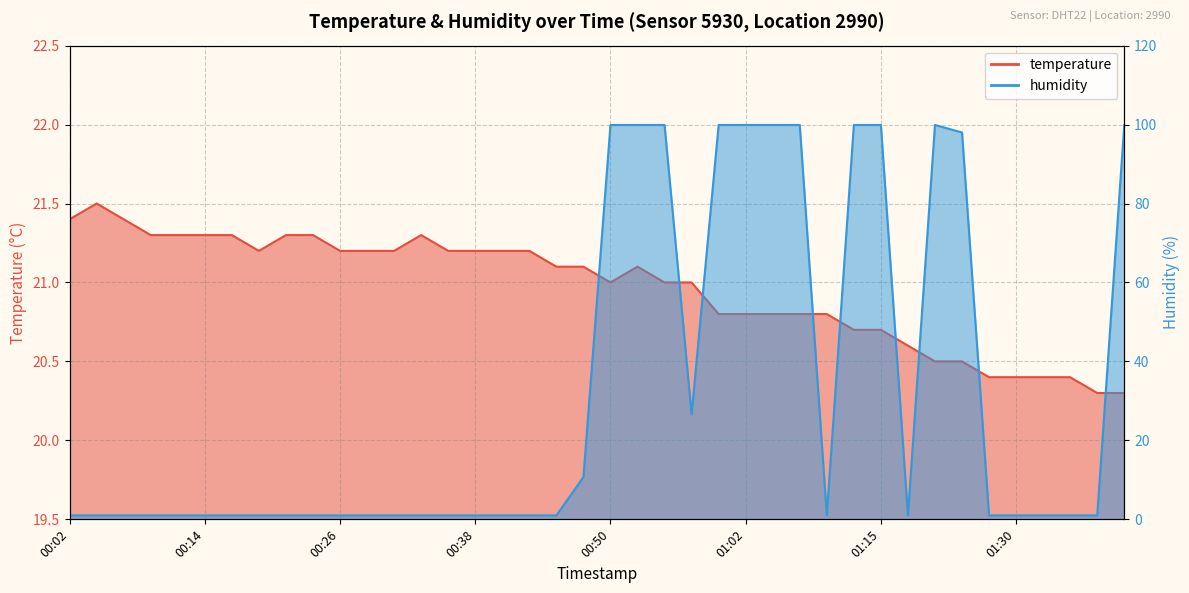

Where is the first local minimum for humidity?

00:58